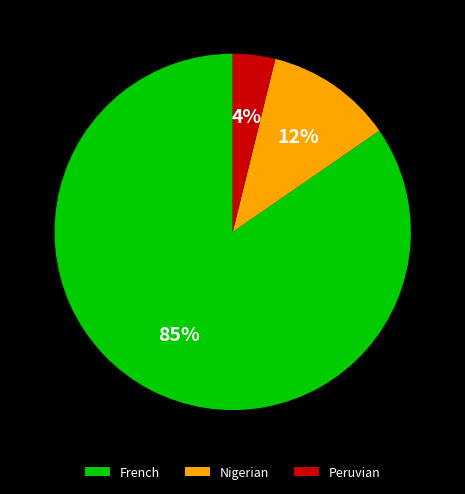

Which has a higher value, Peruvian or Nigerian?

Nigerian